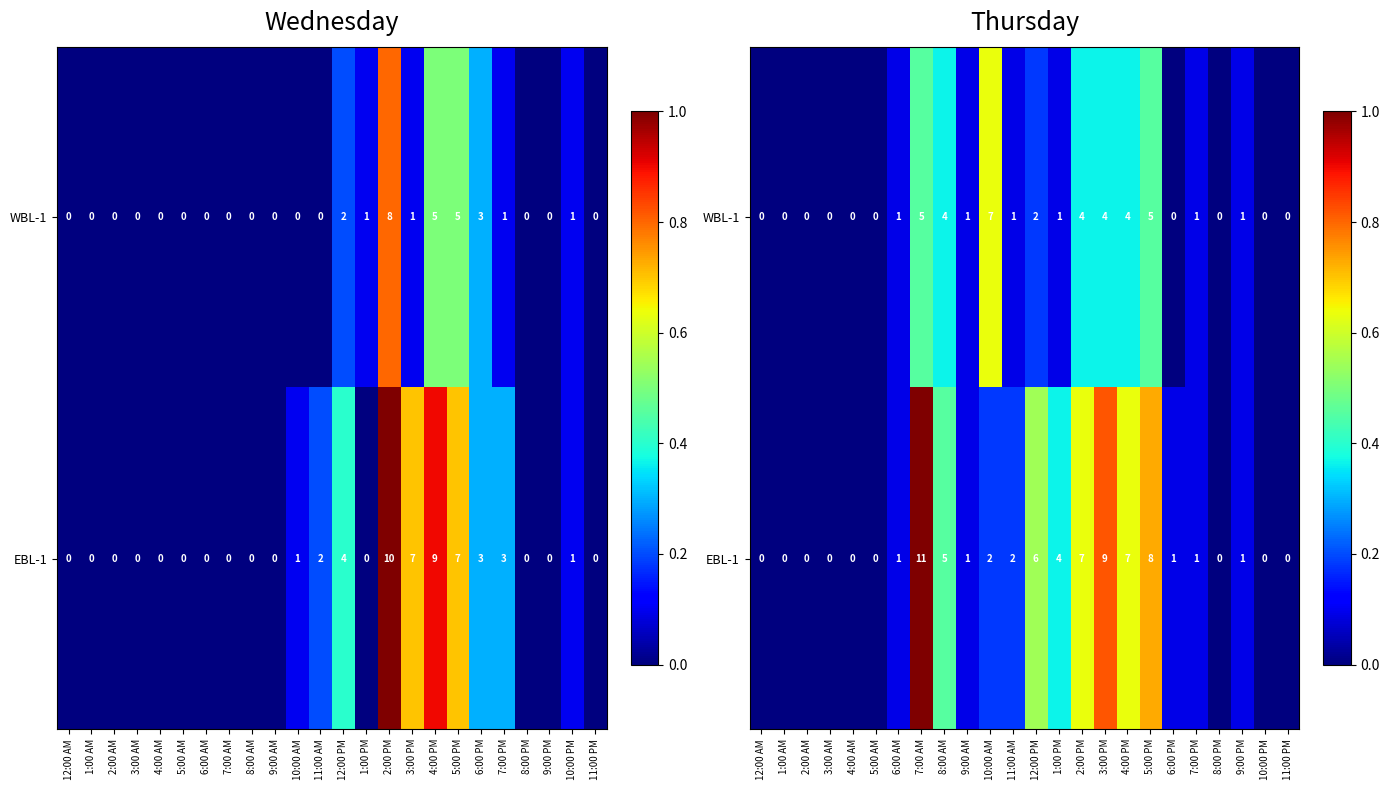

Rank the series by their average value, from lowest to highest.

WBL-1, EBL-1